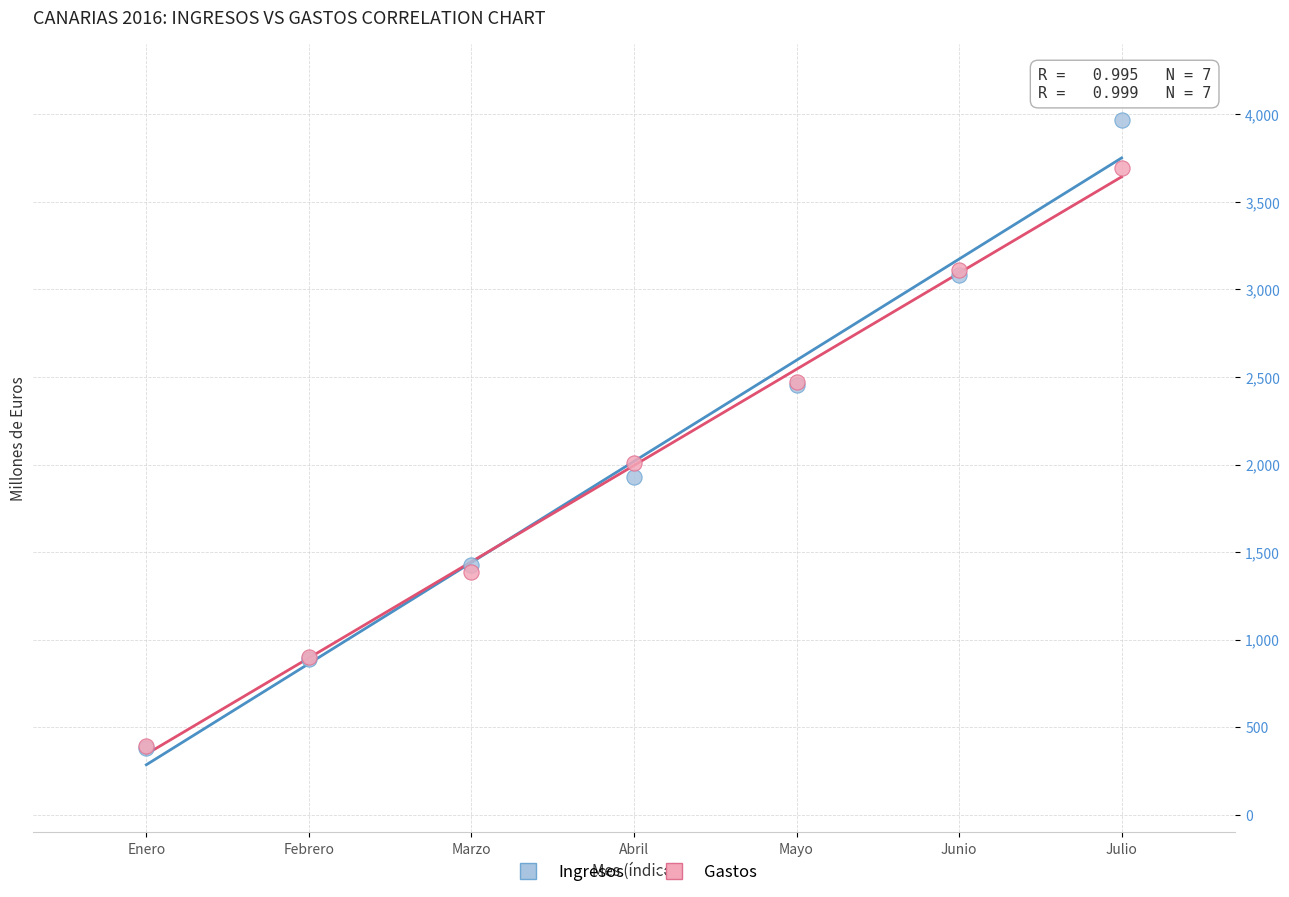

In the Ingresos series, what Y value is closest to 2173?

1928